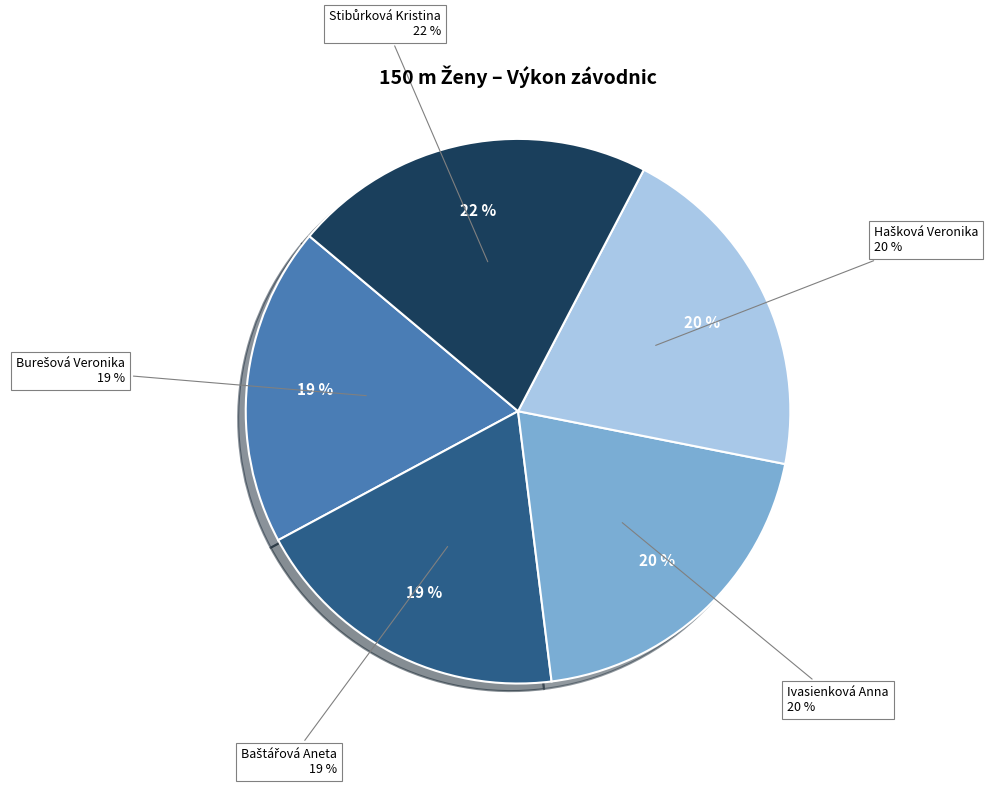

What is the smallest slice in the pie chart?

Burešová Veronika